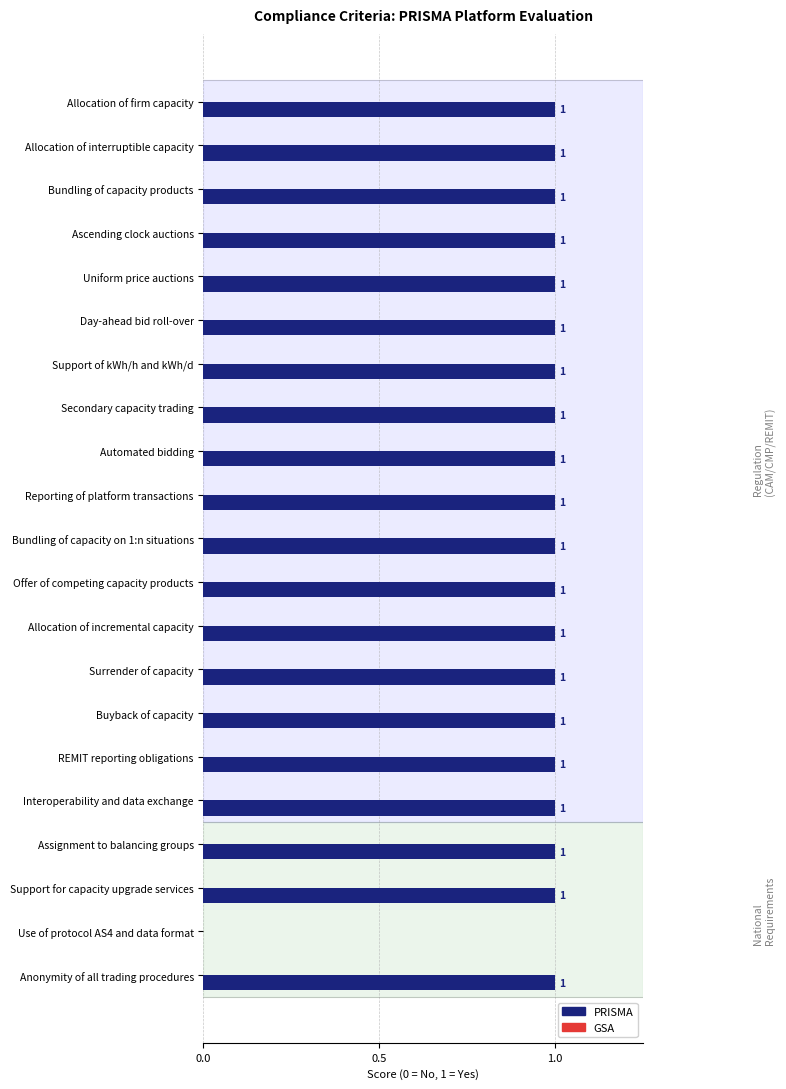

Is it true that the value at Anonymity of all trading procedures is 1?

True